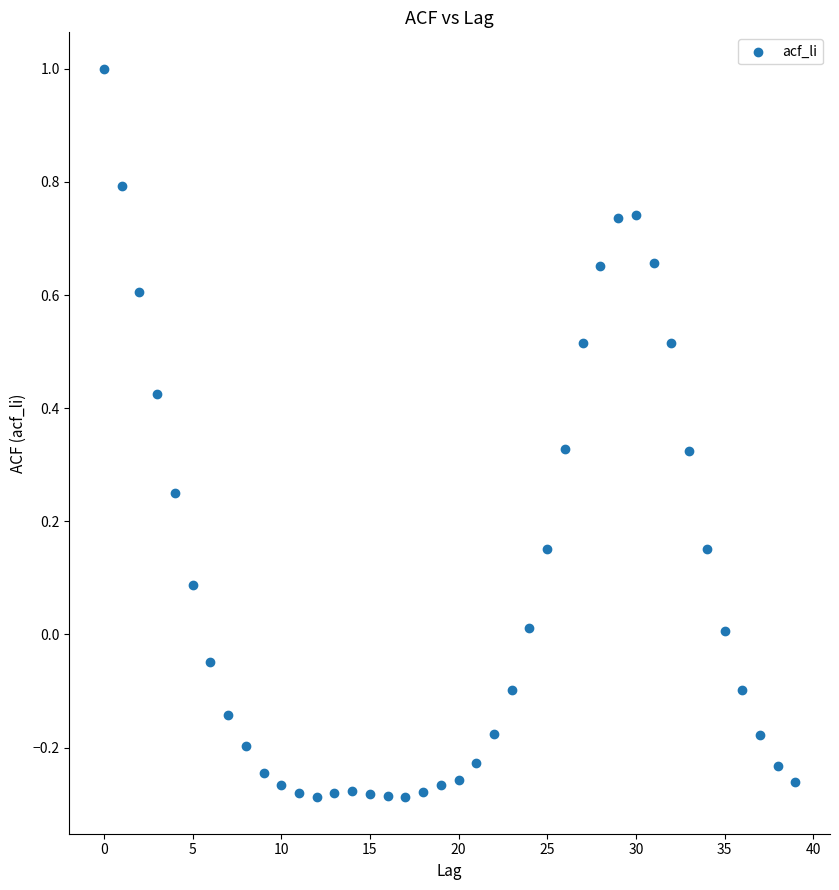

What is the range of Y values (max minus min)?

1.3